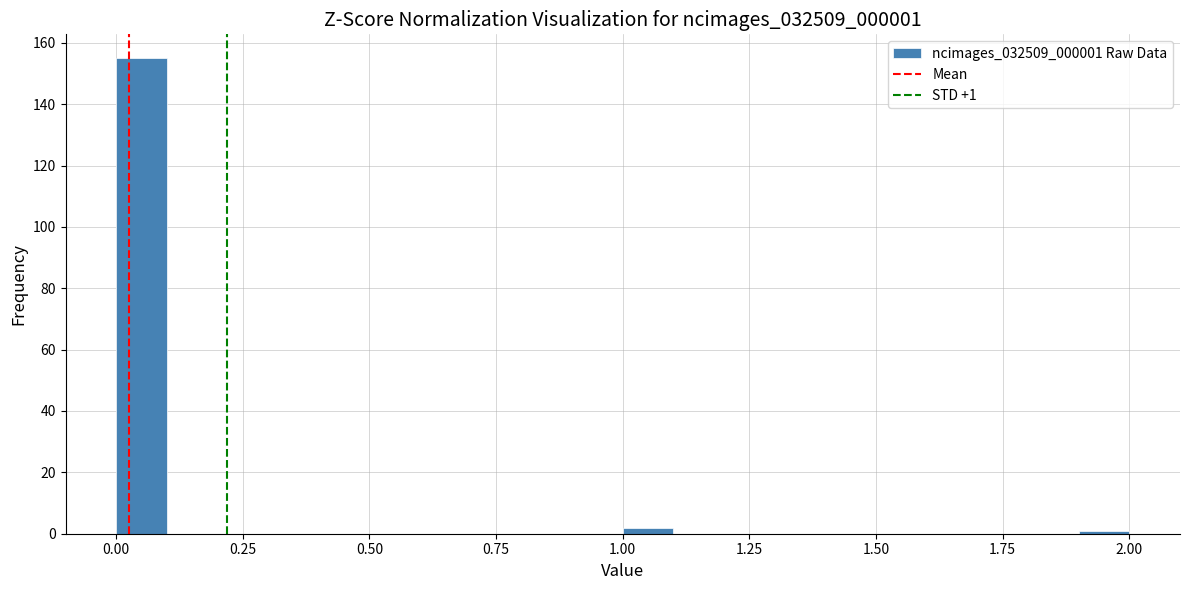

Around what value on the x-axis is the tallest bar? Give the approximate position of its centre, as read against the axis.

0.05